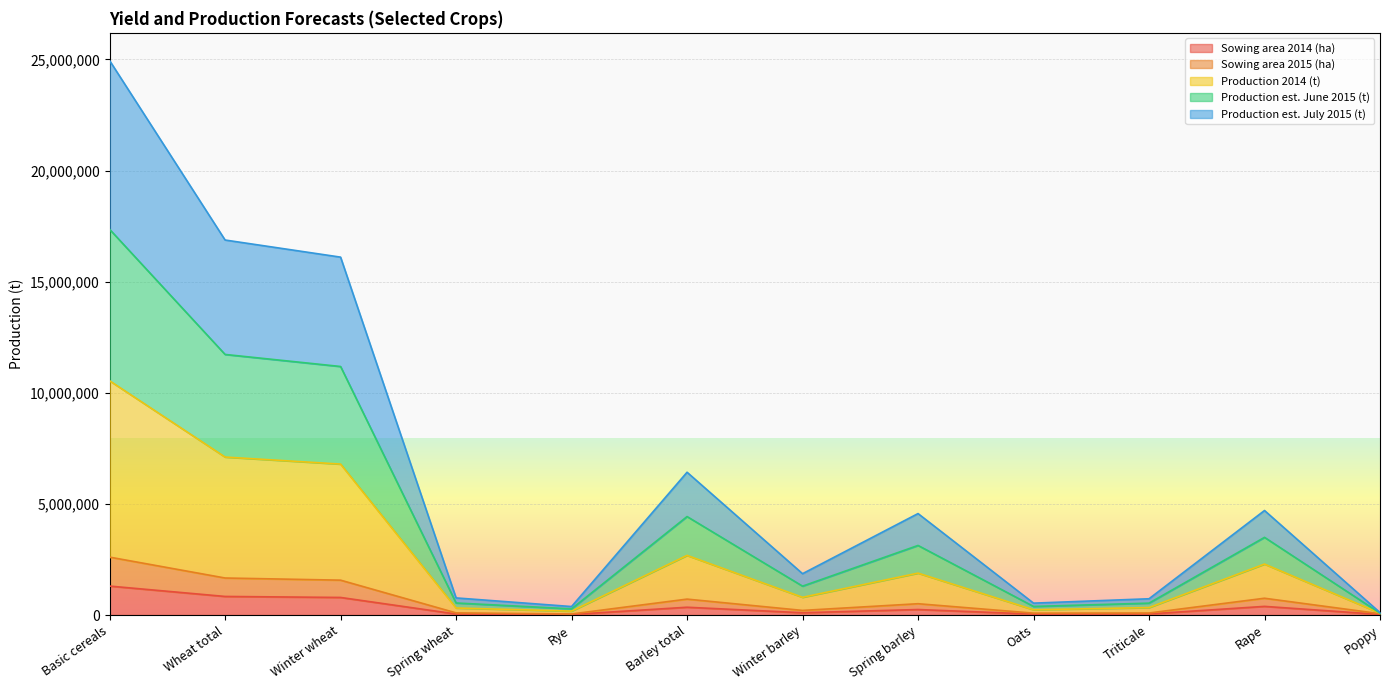

At which category is the sum across all series the highest?

Basic cereals